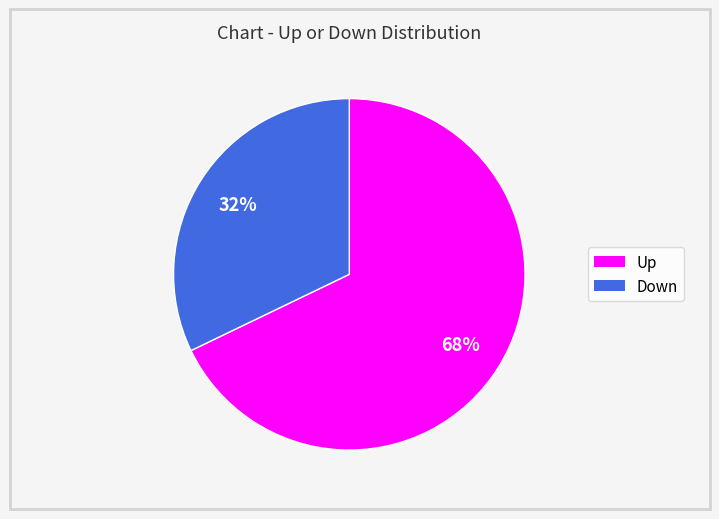

To the nearest percent, what is the difference between the largest and smallest slice percentages?

36%